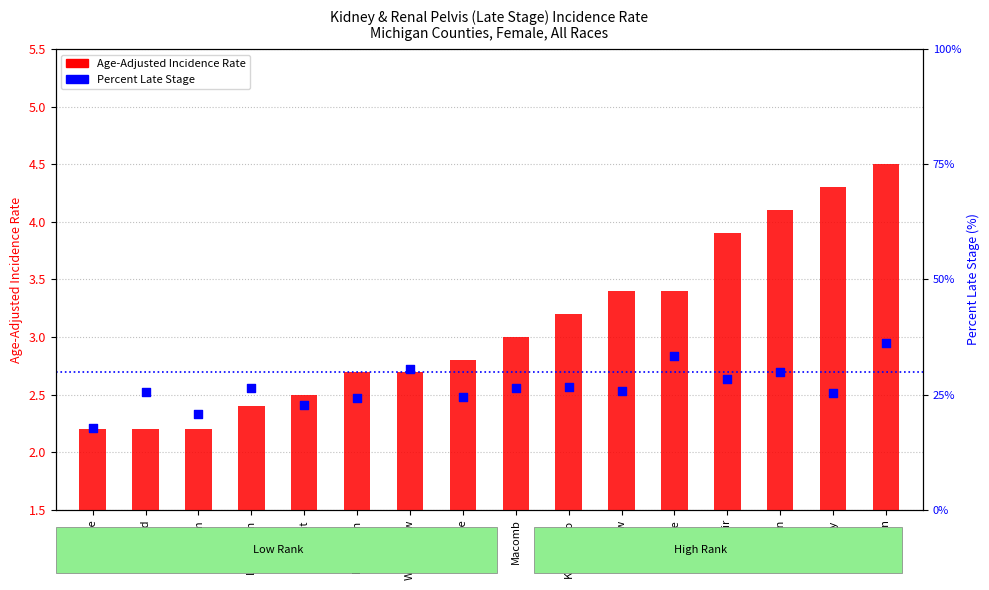

At how many categories does at least one series exceed 8?

16